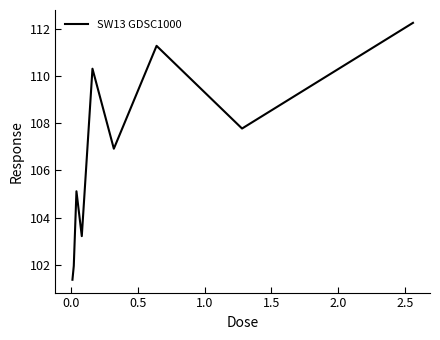

What is the difference between the maximum and minimum values?

10.9